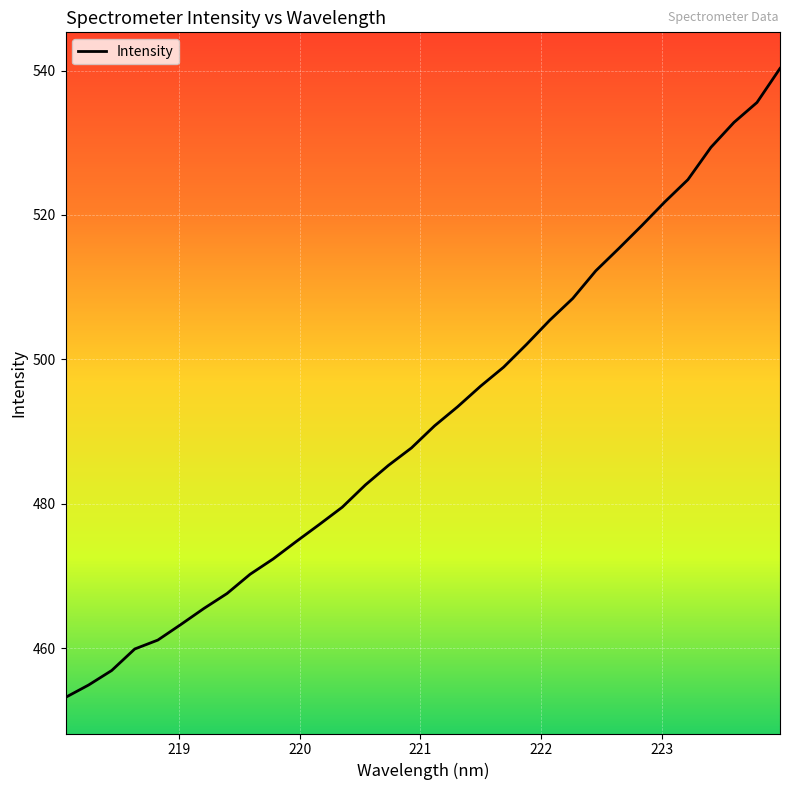

What is the average value?

491.8